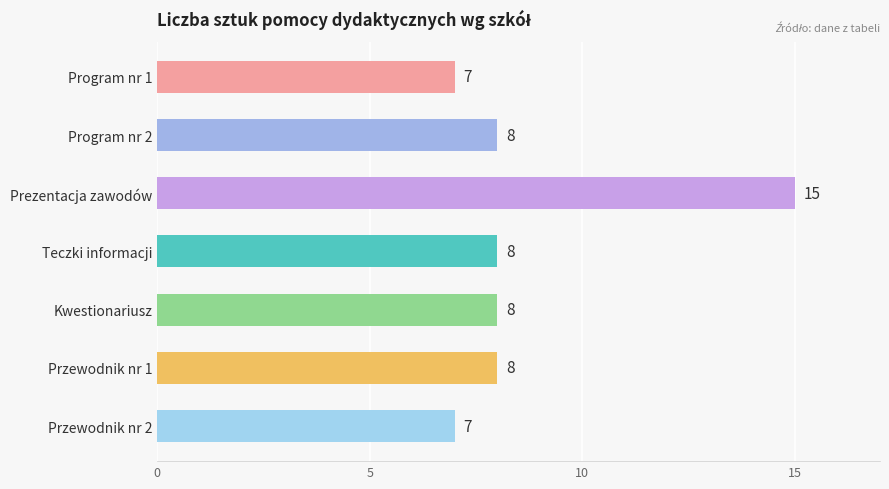

What is the sum of all values?

61